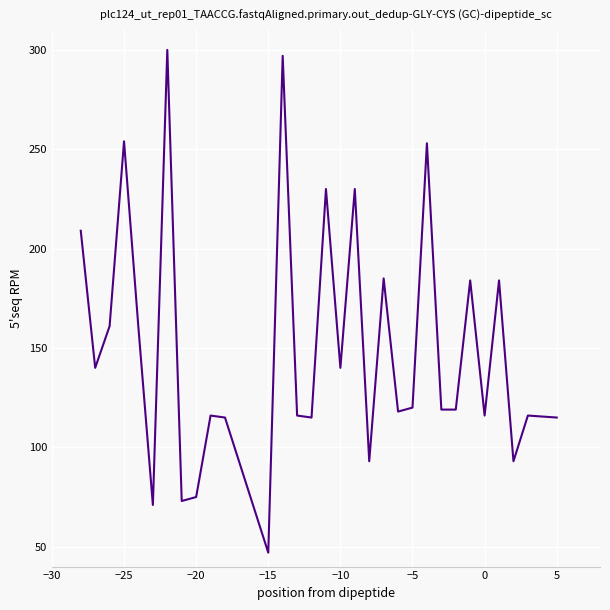

What is the minimum value shown in the chart?

47